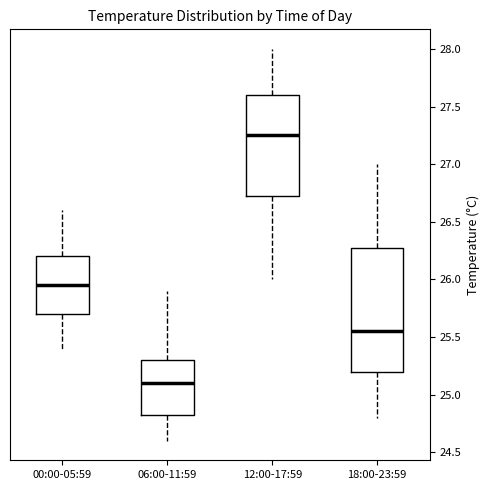

Reading left to right, transcribe this box plot: for each box, give where its median line is, the range the box spans, and where its two whiskers end, as read against the y-axis. The values are not printed on the chart, so give them approximately, as read against the axis.

00:00-05:59: median 25.95, box 25.70 to 26.20, whiskers 25.40 to 26.60
06:00-11:59: median 25.10, box 24.85 to 25.30, whiskers 24.60 to 25.90
12:00-17:59: median 27.25, box 26.75 to 27.60, whiskers 26.00 to 28.00
18:00-23:59: median 25.55, box 25.20 to 26.30, whiskers 24.80 to 27.00